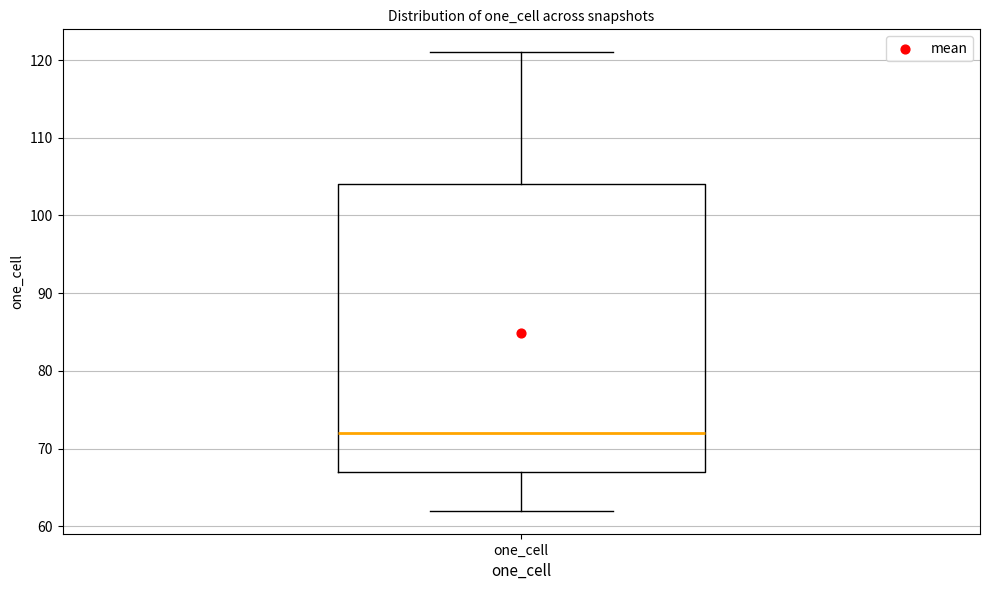

Transcribe this box plot: give where the median line is, the range the box spans, and where the two whiskers end, as read against the y-axis. The values are not printed on the chart, so give them approximately, as read against the axis.

median 72, box 67 to 104, whiskers 62 to 121